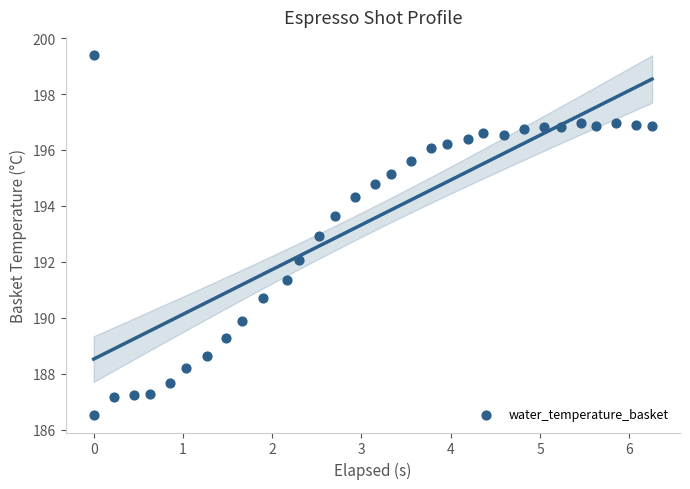

What is the range of Y values (max minus min)?

12.9